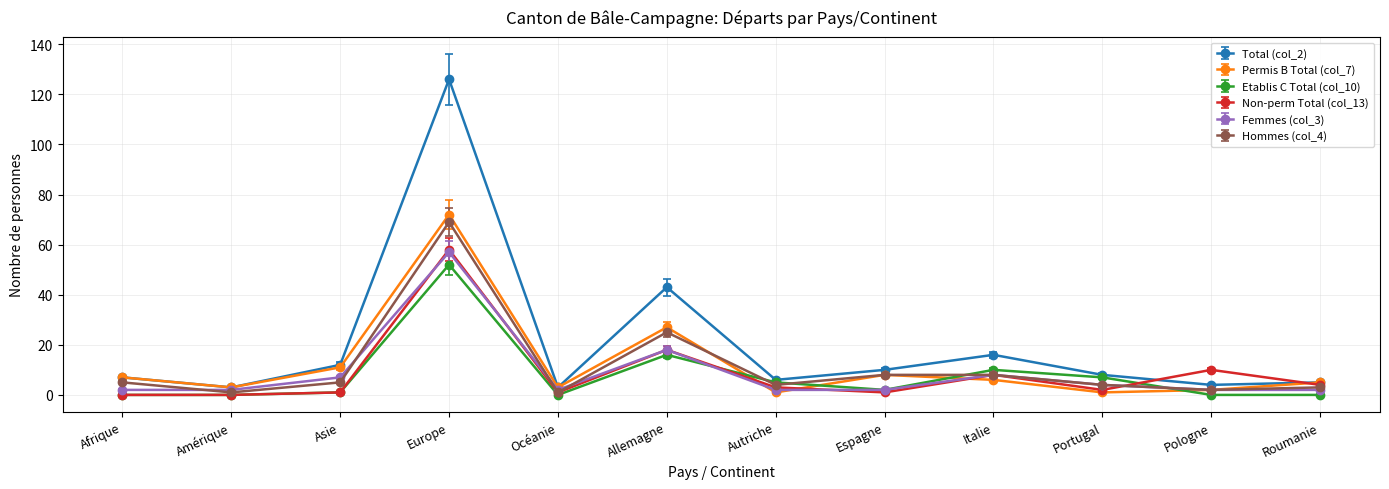

What are all the series names shown in the legend?

Total (col_2), Permis B Total (col_7), Etablis C Total (col_10), Non-perm Total (col_13), Femmes (col_3), Hommes (col_4)